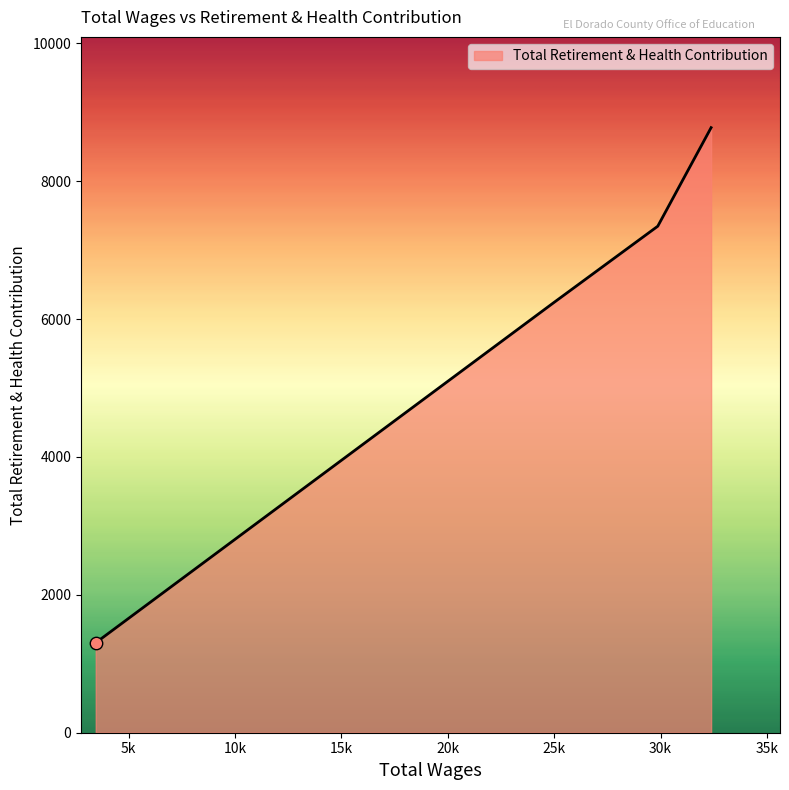

What is the average value?

5915